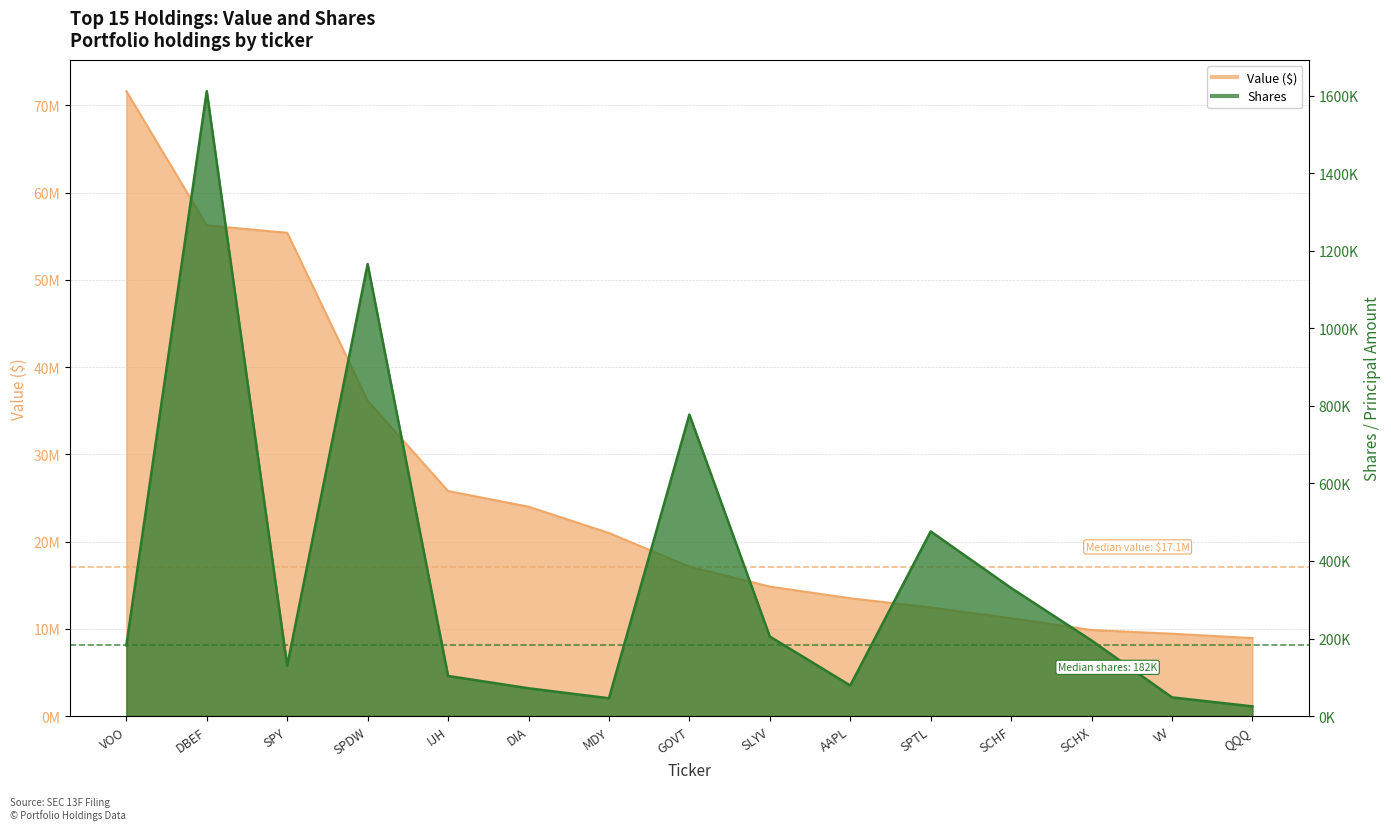

Rank the series at SPTL from lowest to highest value.

Shares, Value ($)